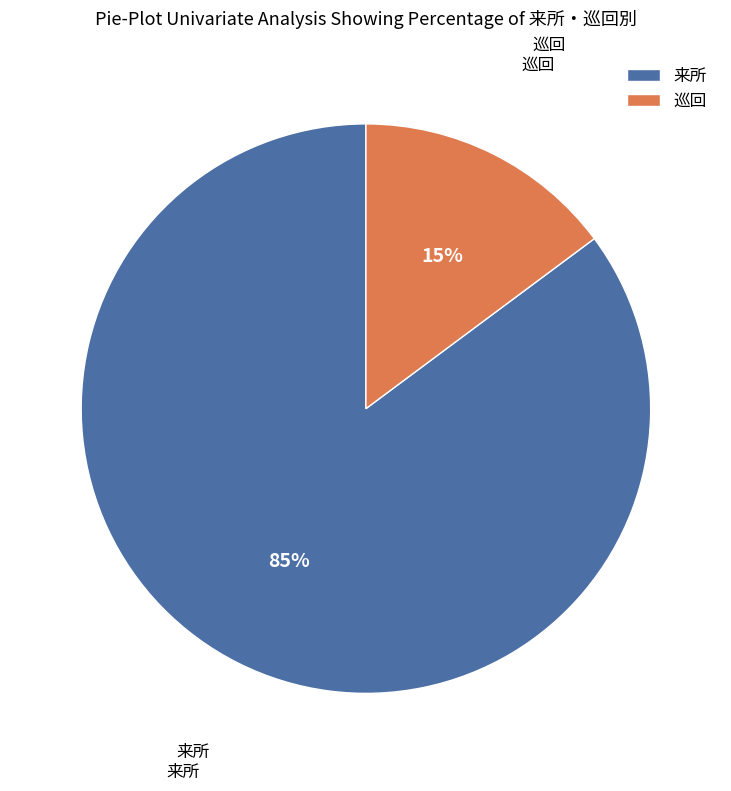

Do 来所 and 巡回 together represent more than half of the pie?

Yes